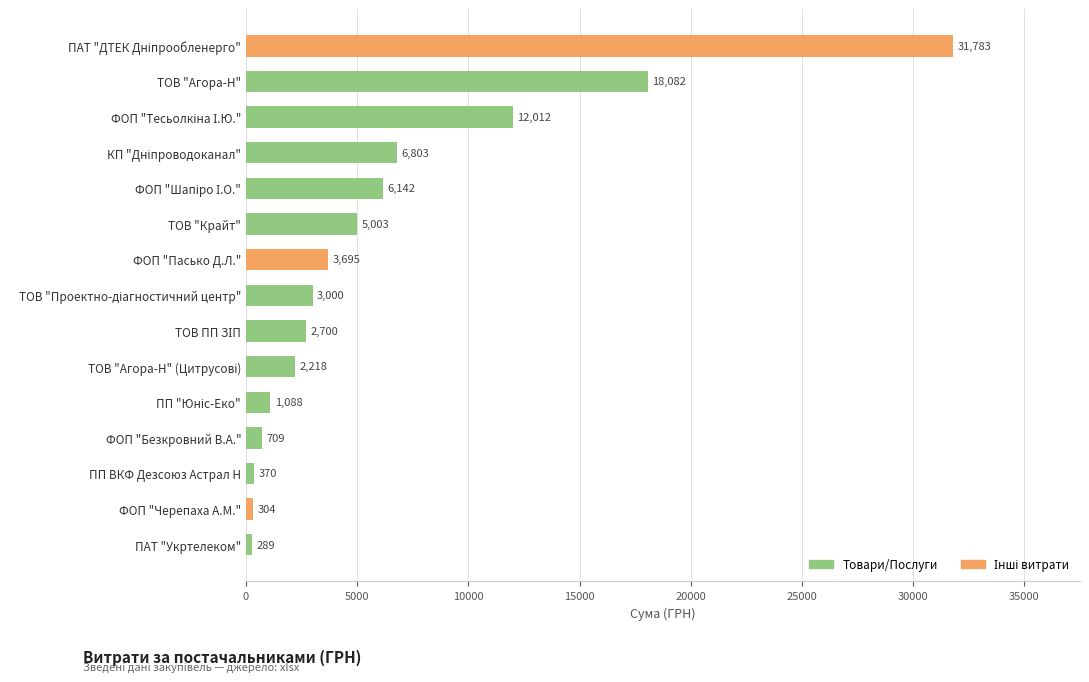

What is the smallest value displayed?

288.8